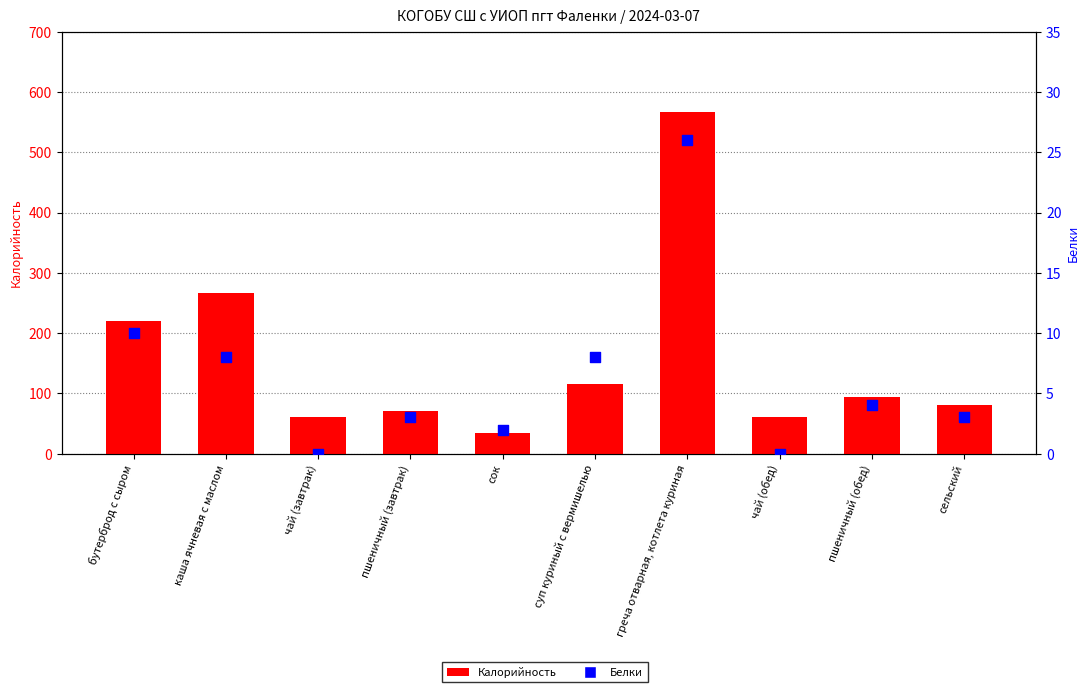

Is the value of Калорийность at пшеничный (завтрак) greater than the value of Белки at чай (завтрак)?

Yes